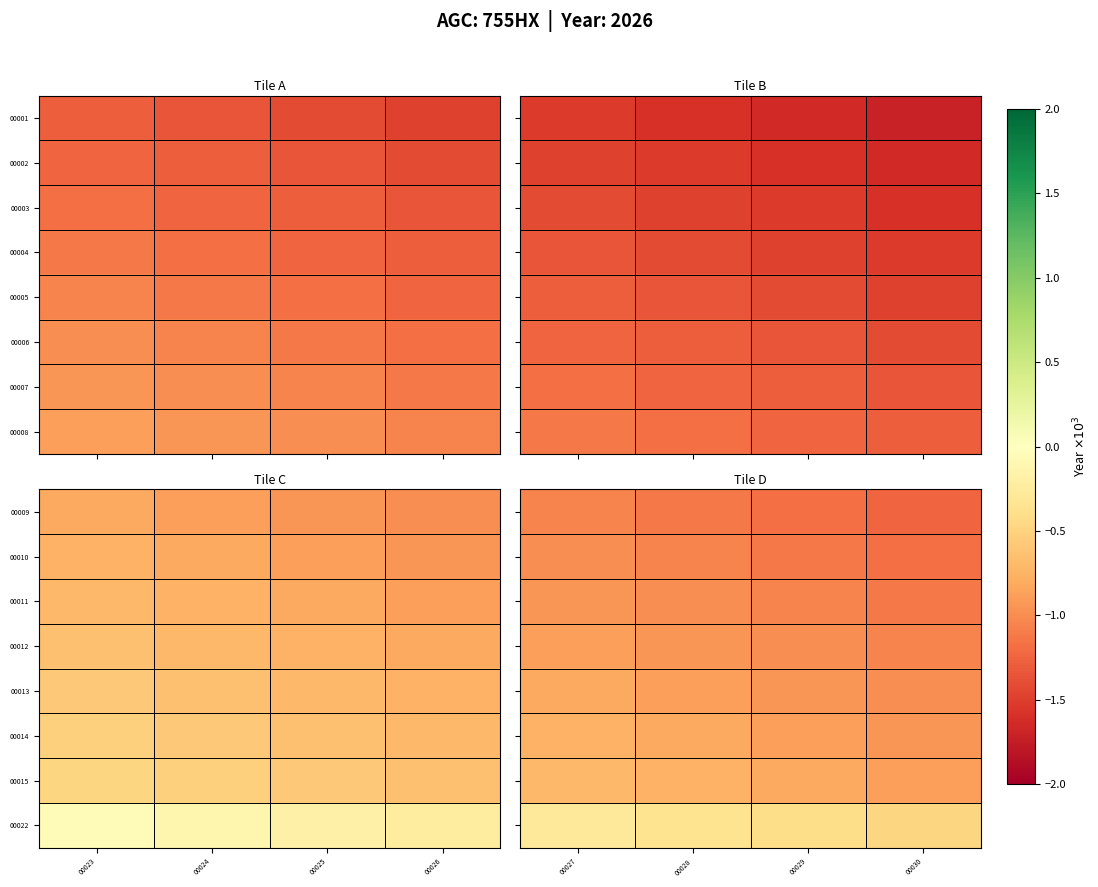

What is the spread (max minus min) of values at 00028?

0.8